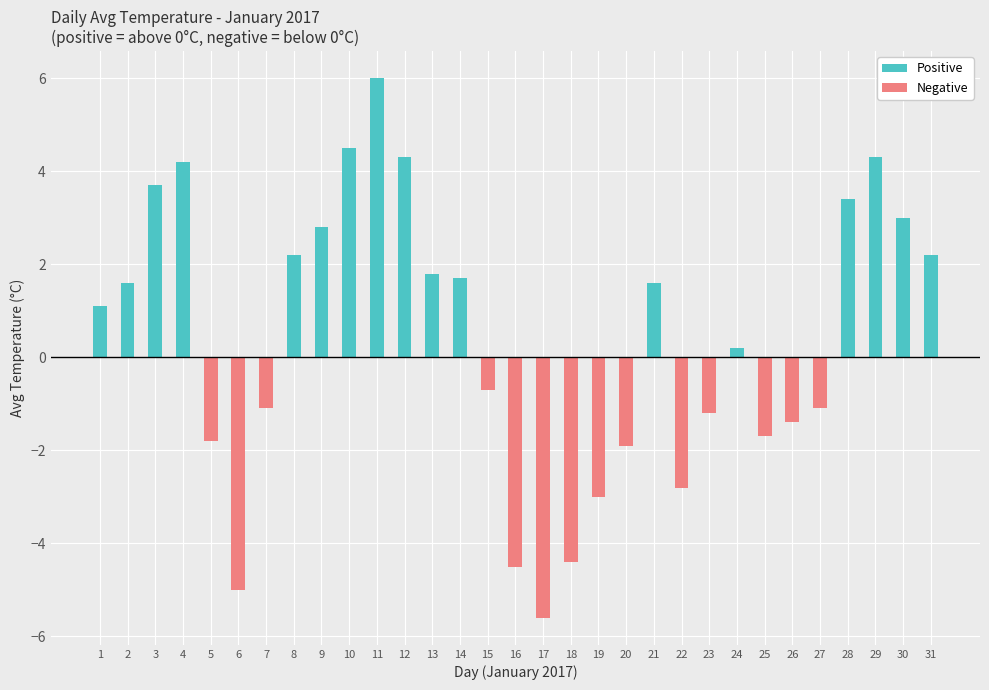

Which category has the highest value in the Positive series?

11